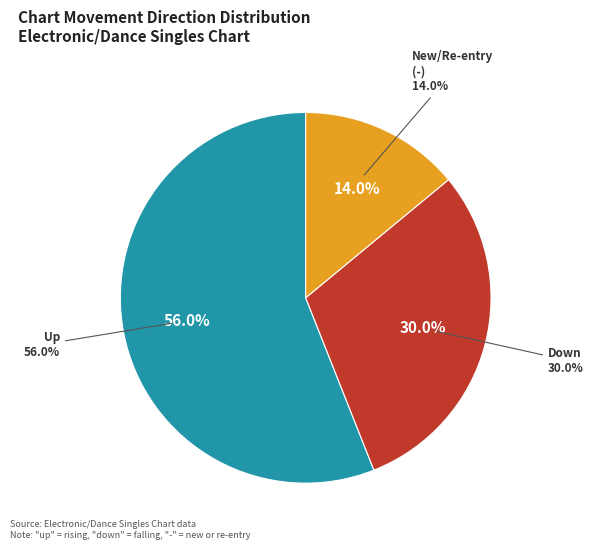

Count the number of slices in the pie.

3